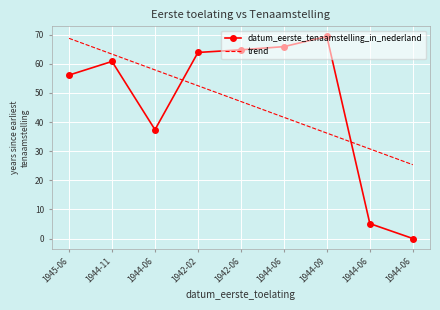

Rank the series by their maximum value, from lowest to highest.

trend, datum_eerste_tenaamstelling_in_nederland